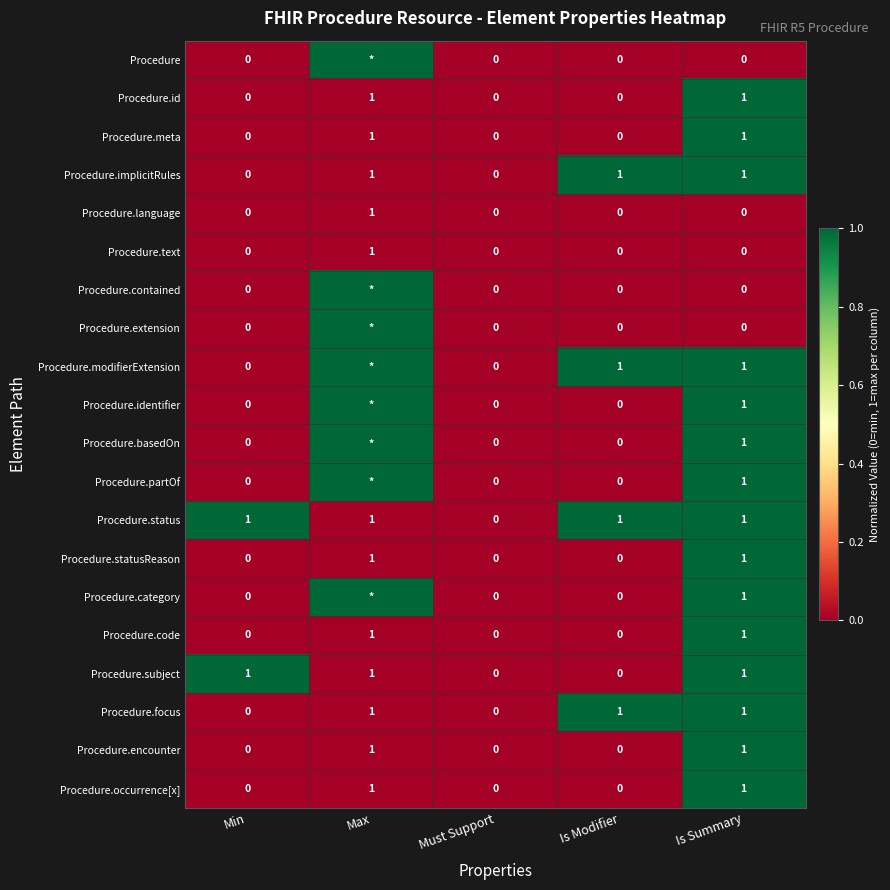

Is the value of Procedure.statusReason at Max greater than the value of Procedure.extension at Must Support?

Yes